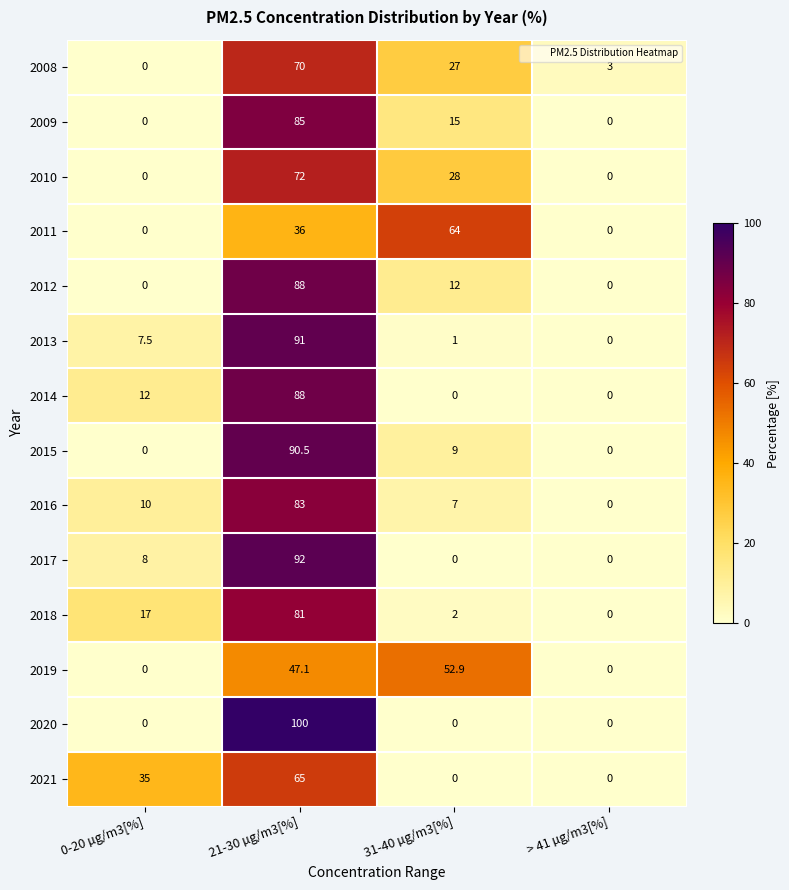

List the labels in order of 2018 value, smallest first.

> 41 µg/m3[%], 31-40 µg/m3[%], 0-20 µg/m3[%], 21-30 µg/m3[%]